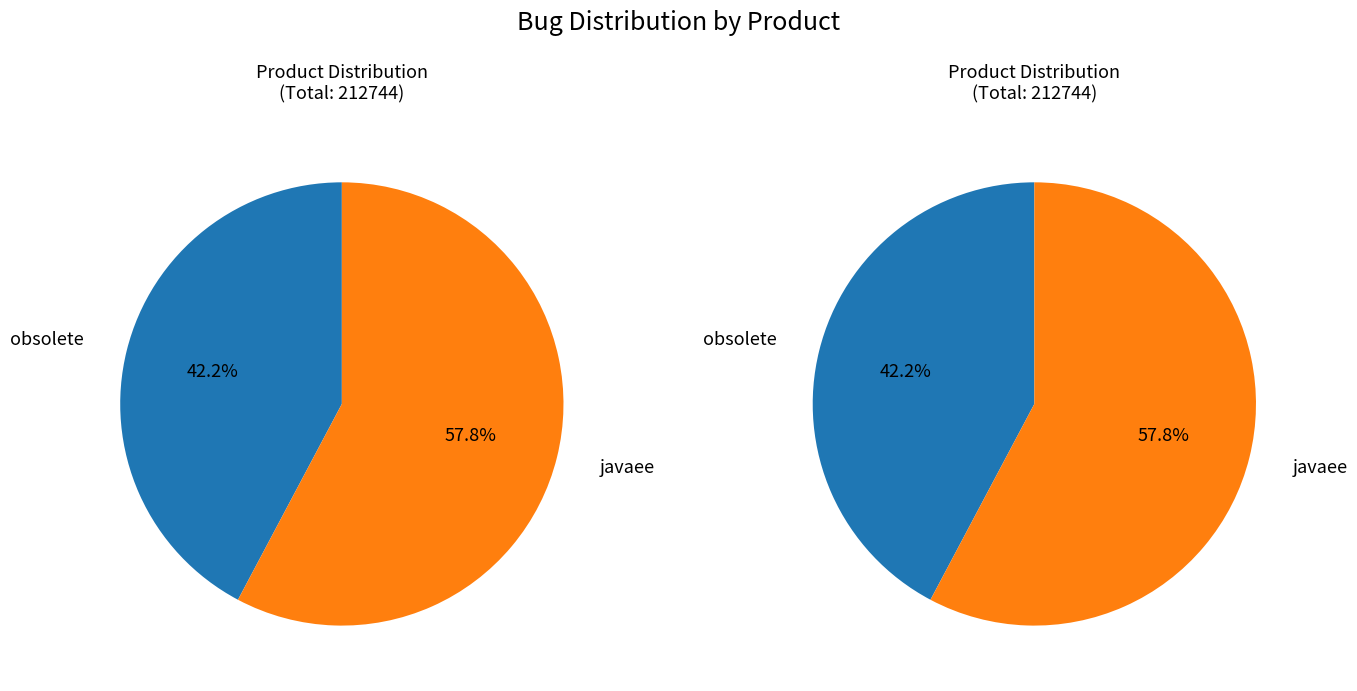

How many segments does this pie chart have?

2